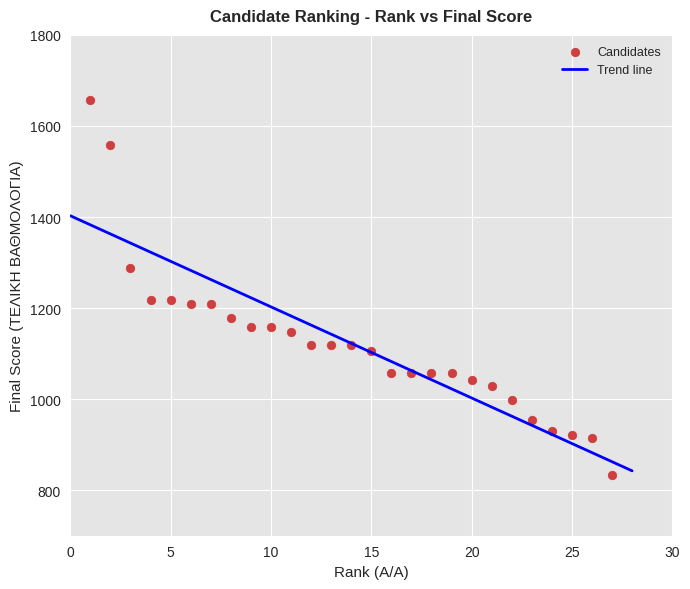

What is the range of X values (max minus min)?

26